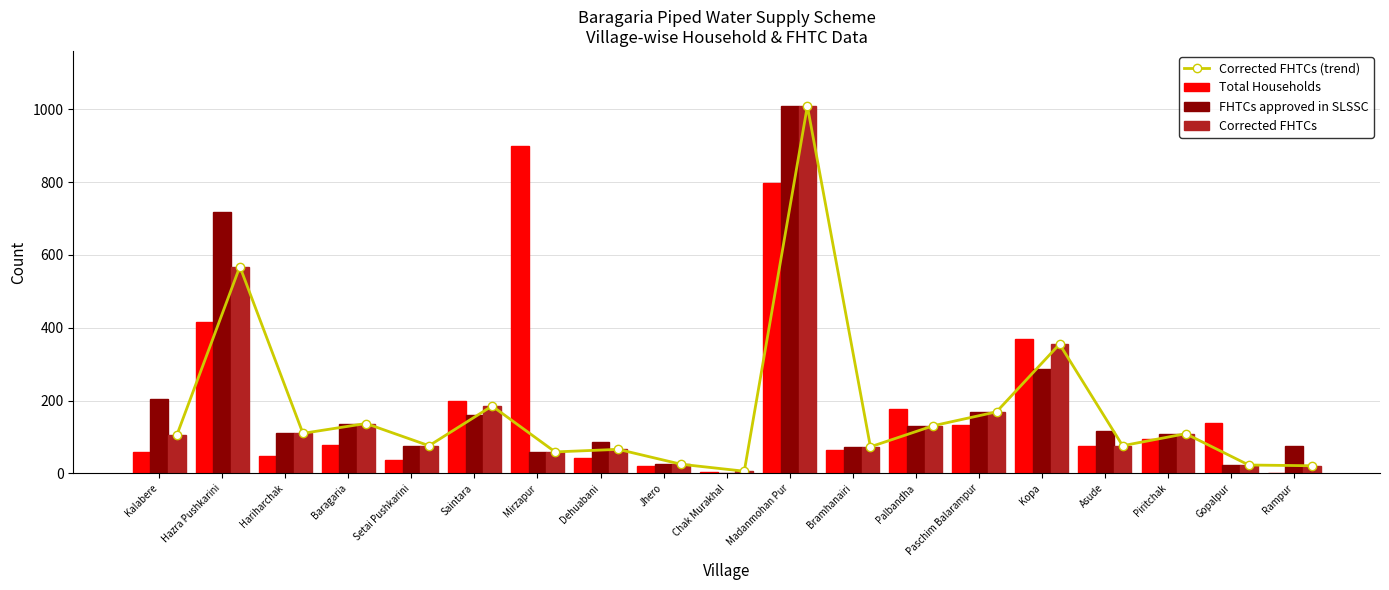

What is the difference between the maximum and minimum values in the Total Households series?

898